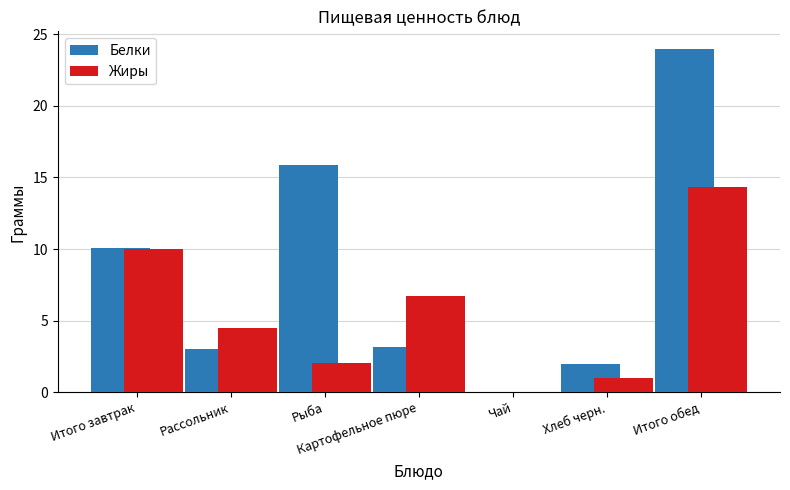

What position from the right is Рассольник?

6